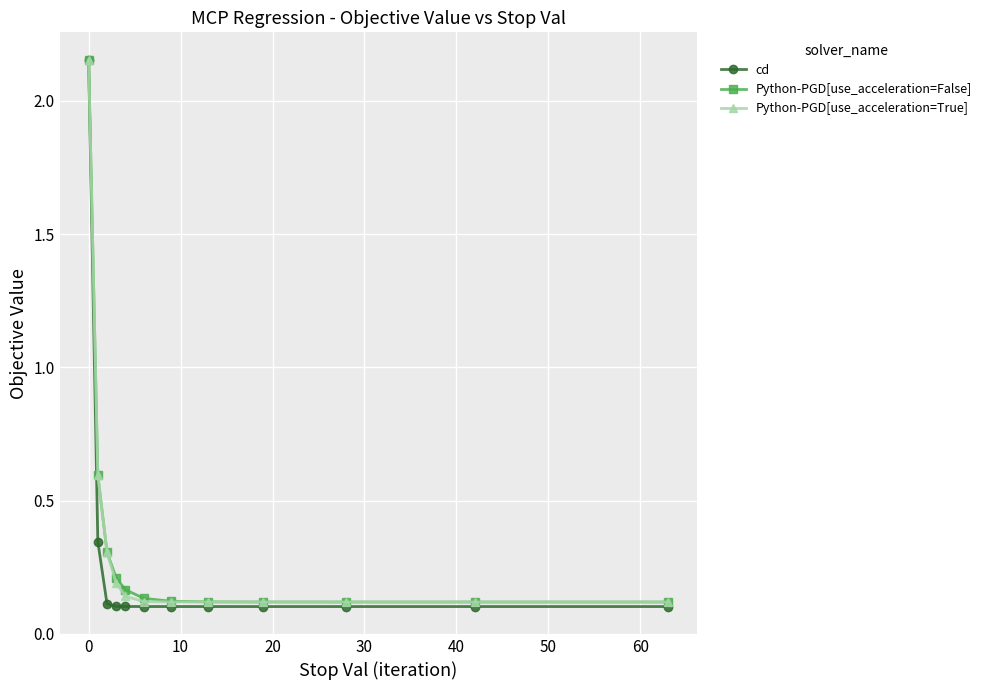

Which series has the largest range (max minus min)?

cd